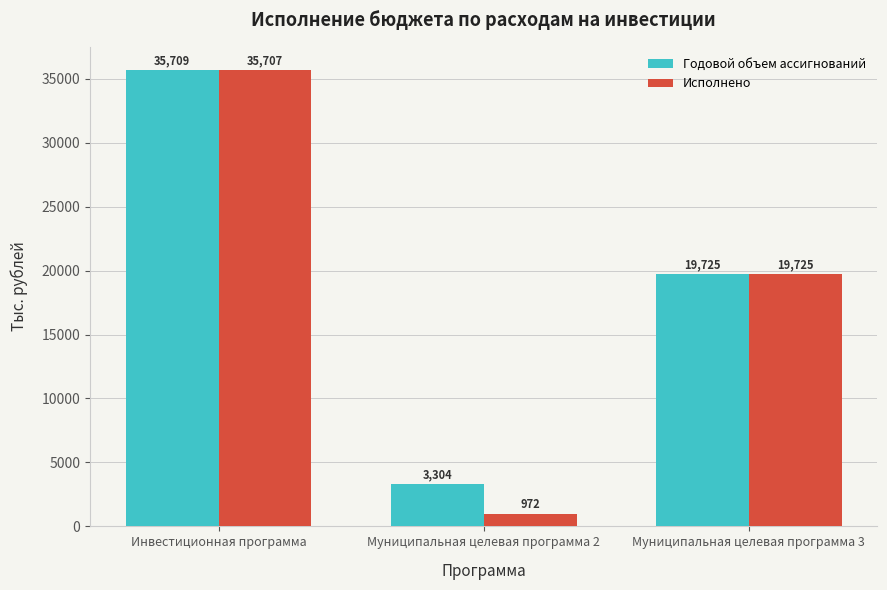

List the labels in order of Годовой объем ассигнований value, smallest first.

Муниципальная целевая программа 2, Муниципальная целевая программа 3, Инвестиционная программа